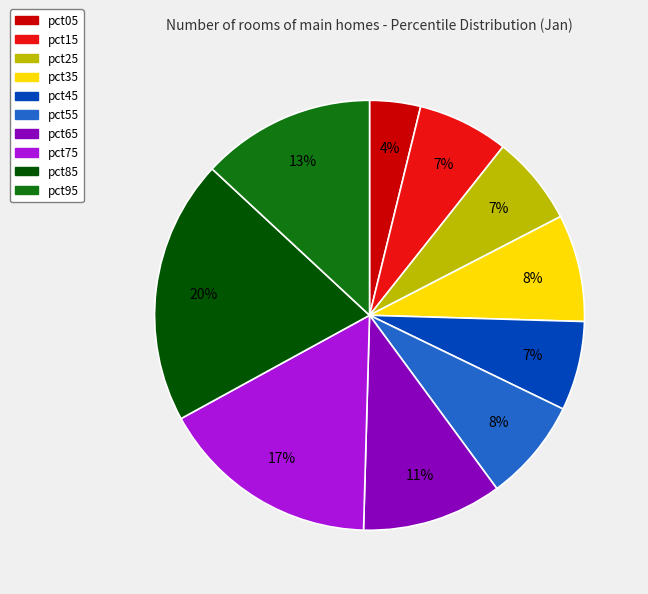

Do pct85 and pct05 together represent more than half of the pie?

No